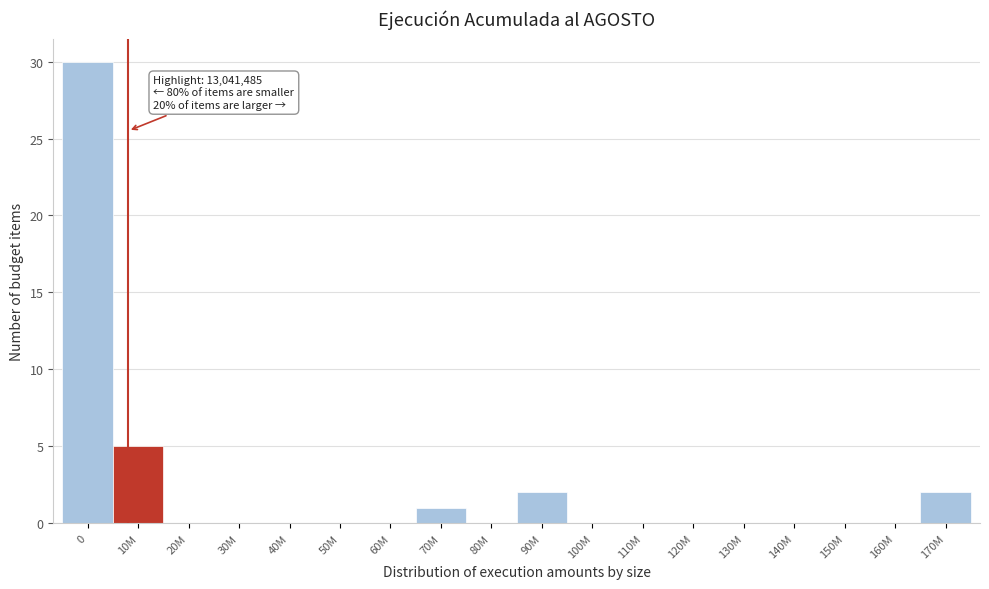

Reading left to right, transcribe all the data shown in this chart.

0=30	10M=5	20M=0	30M=0	40M=0	50M=0	60M=0	70M=1	80M=0	90M=2	100M=0	110M=0	120M=0	130M=0	140M=0	150M=0	160M=0	170M=2